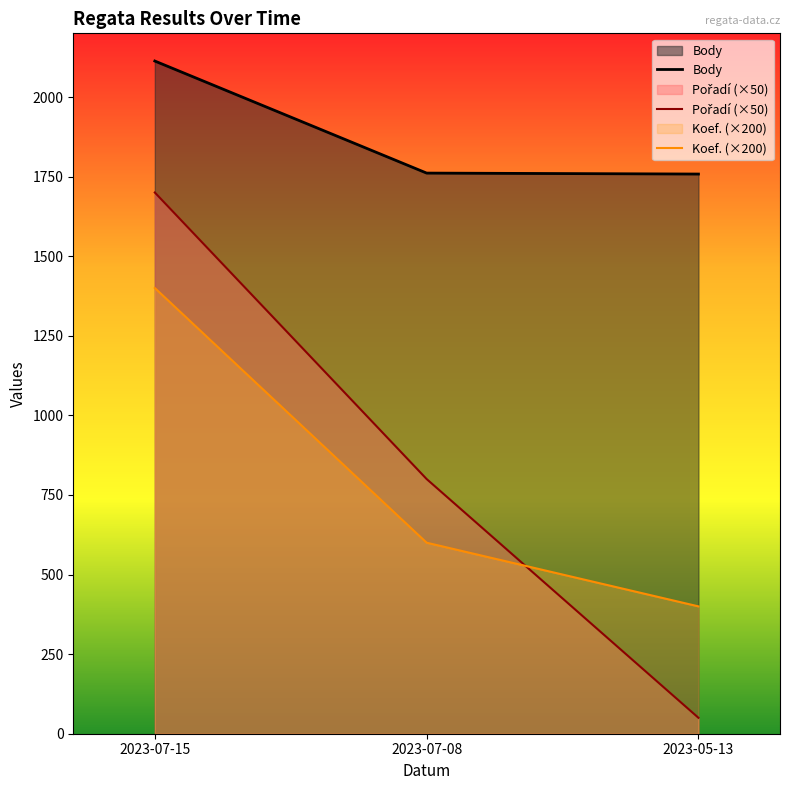

What position from the left is 2023-05-13?

3